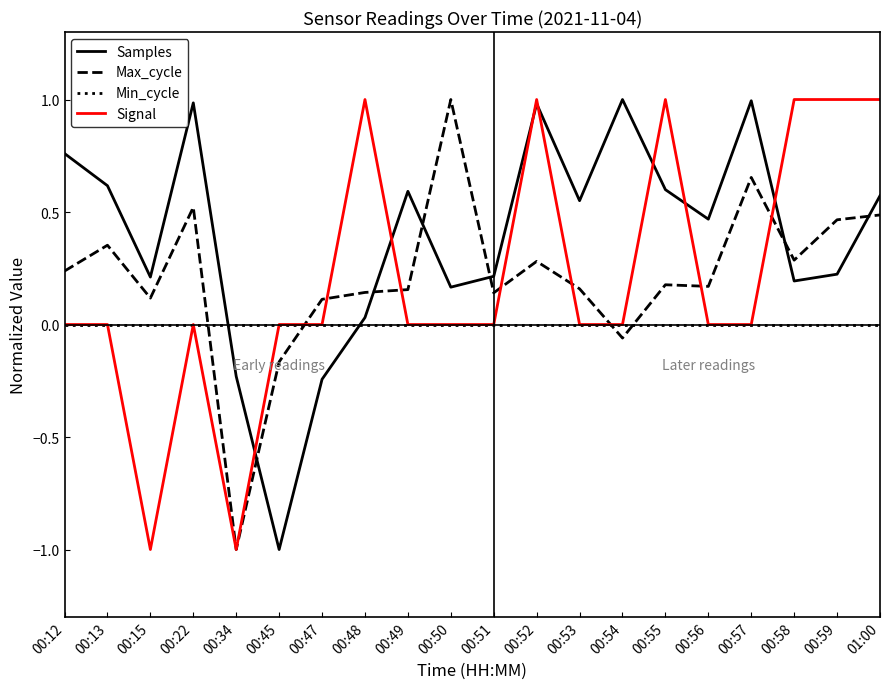

Where is the first local minimum for Signal?

00:15